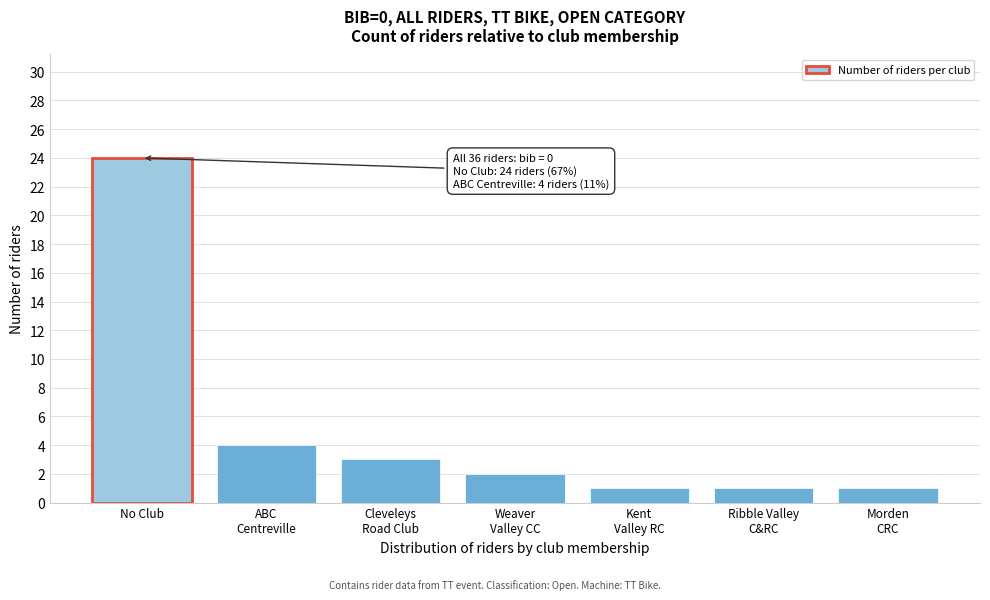

Reading left to right, extract all data points from this chart.

24	4	3	2	1	1	1